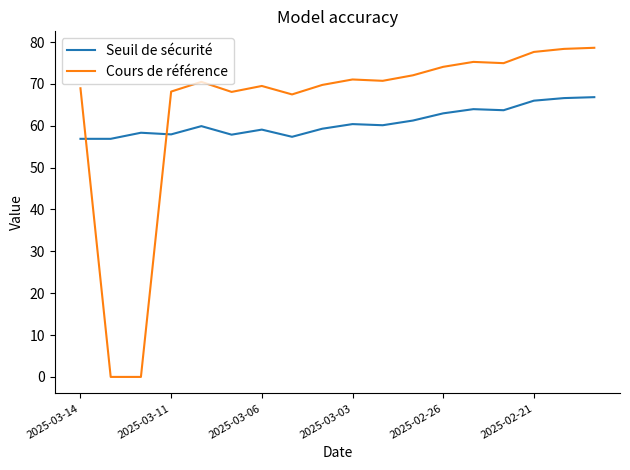

List the series in order of their peak value, lowest first.

Seuil de sécurité, Cours de référence